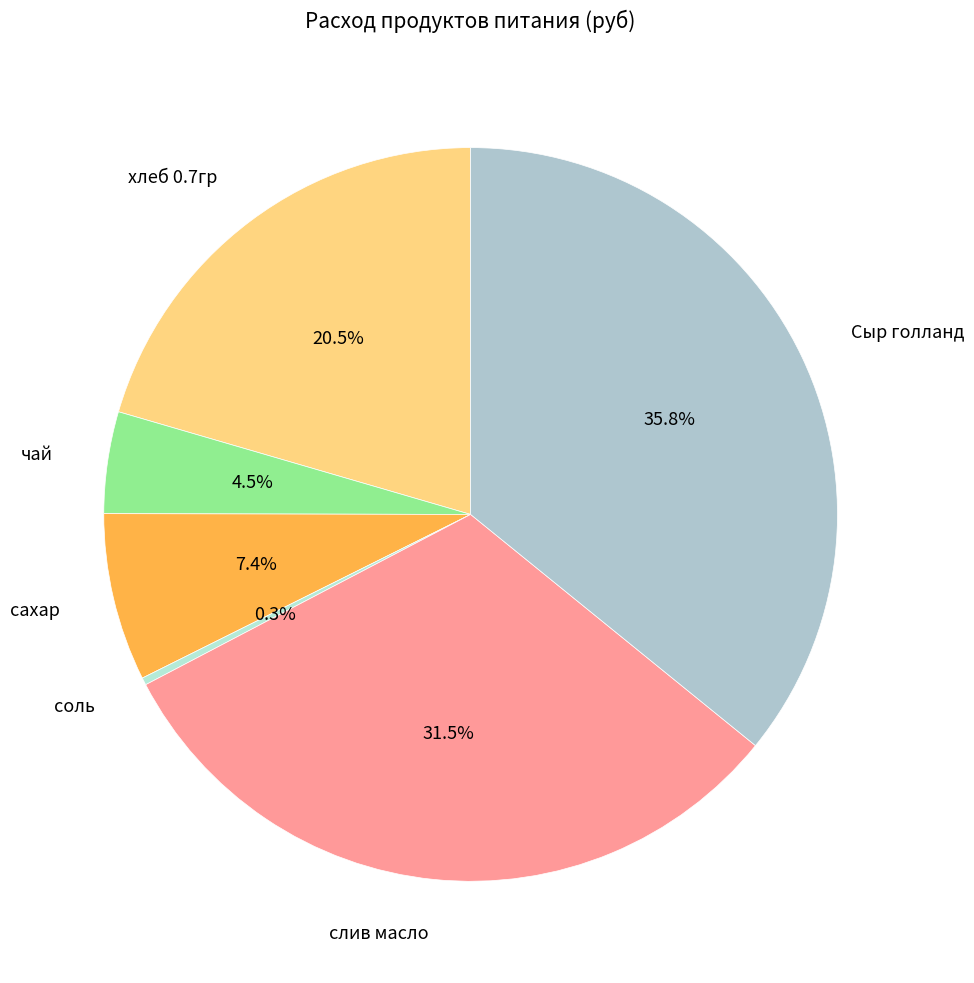

Combined, what portion of the pie is чай and хлеб 0.7гр?

25.0%